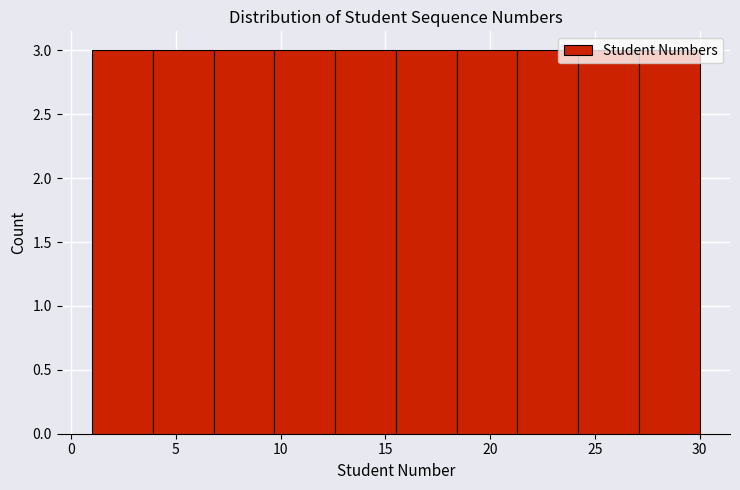

How tall is the bar that spans 12.6 to 15.5 on the x-axis? Neither the bar edges nor the heights are printed on the chart, so give them approximately, as read against the axes.

3